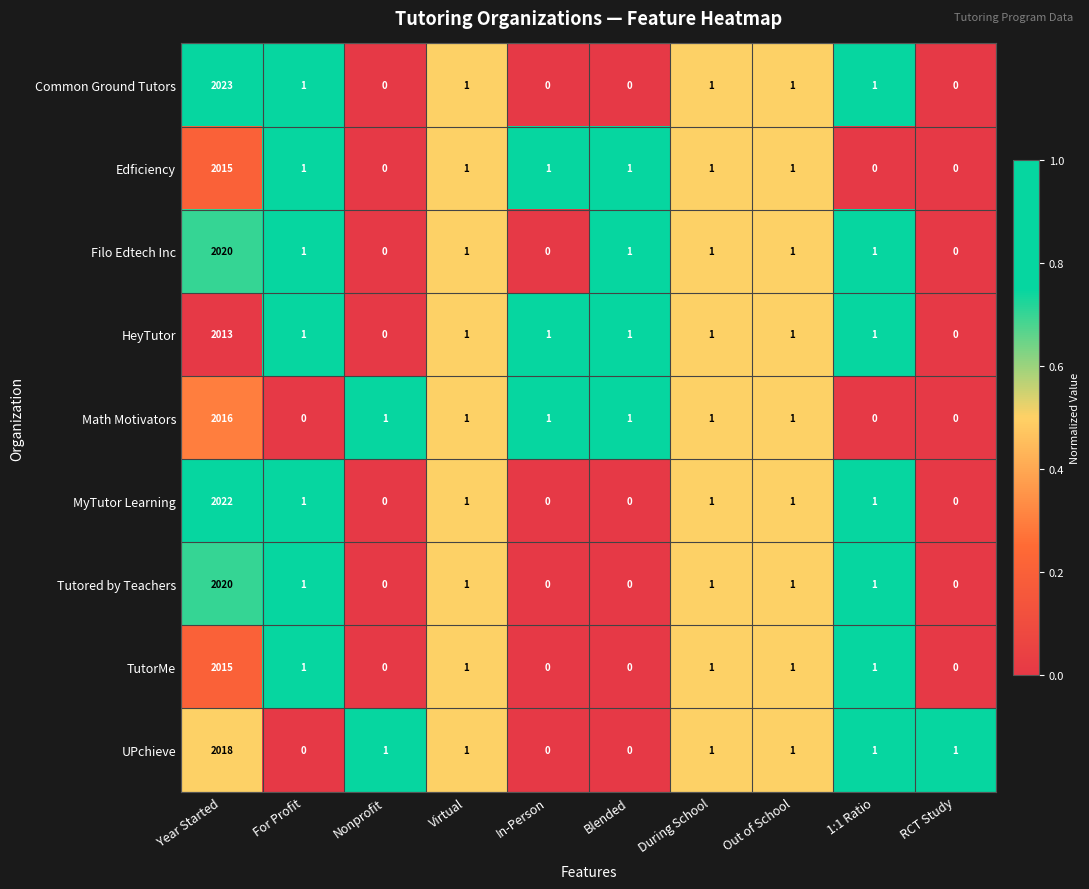

The value of Edficiency at During School is 0. True or false?

False